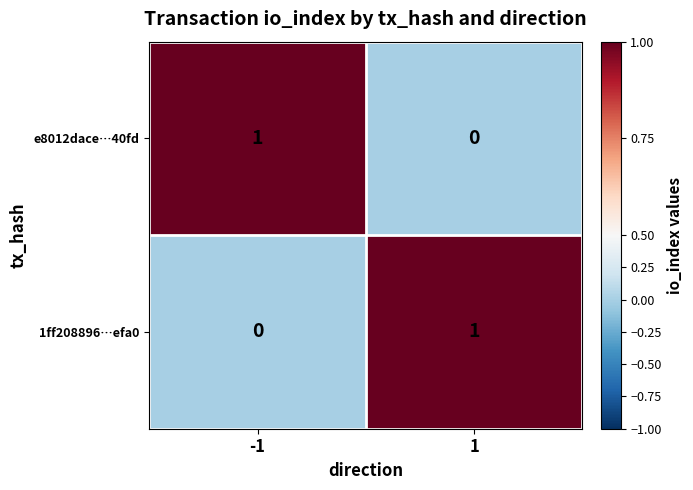

Reading left to right, transcribe all the data shown in this chart.

e8012dace…40fd: -1=1	1=0
1ff208896…efa0: -1=0	1=1